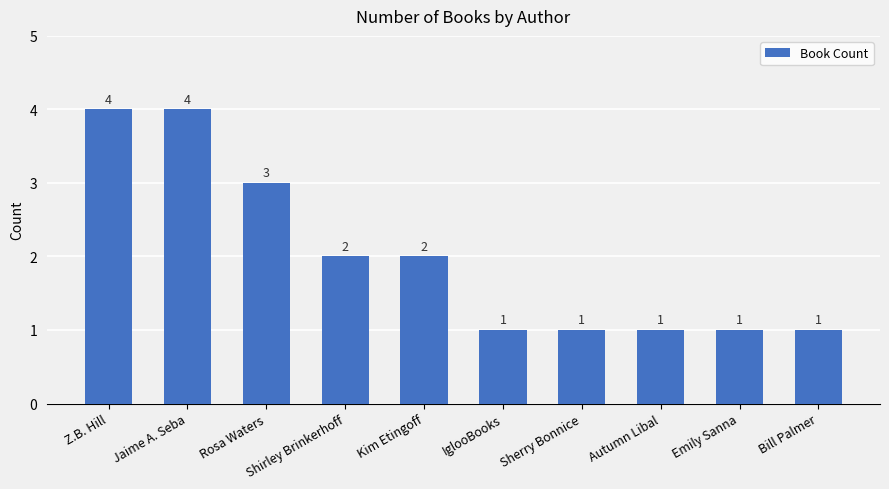

What is the minimum value shown in the chart?

1